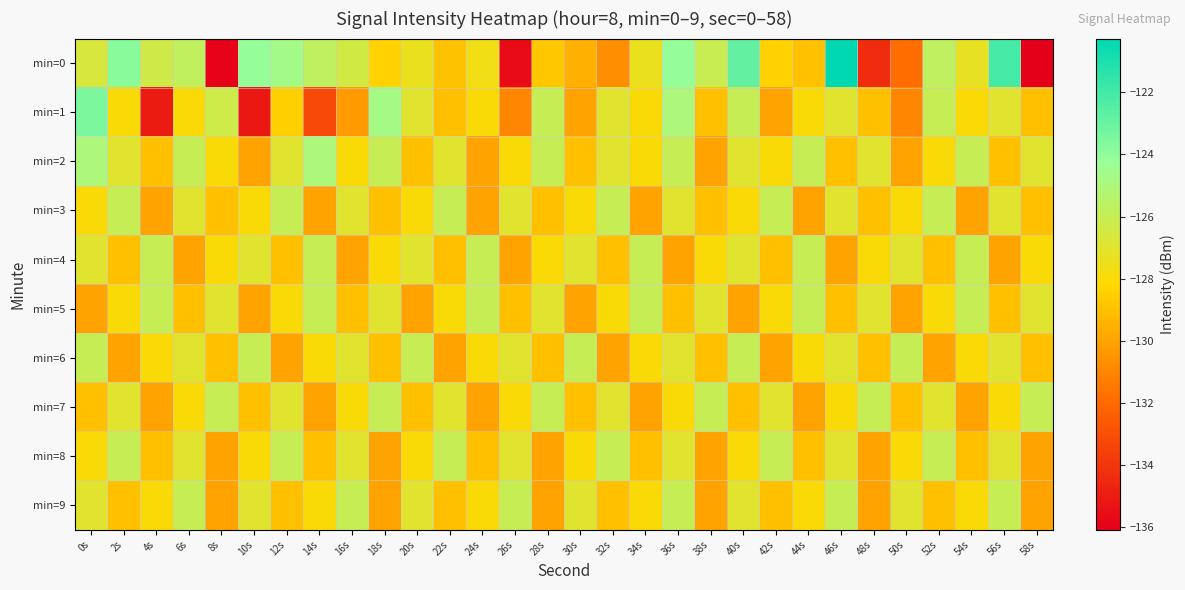

What is the spread (max minus min) of values at 20s?

4.0